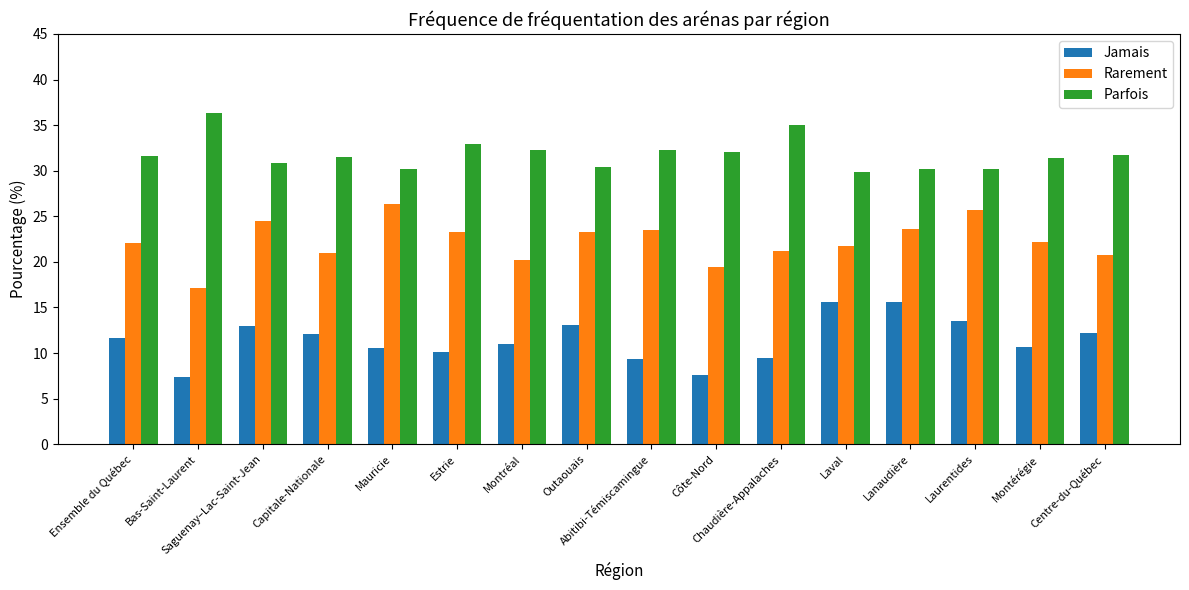

Rank the series by their maximum value, from highest to lowest.

Parfois, Rarement, Jamais